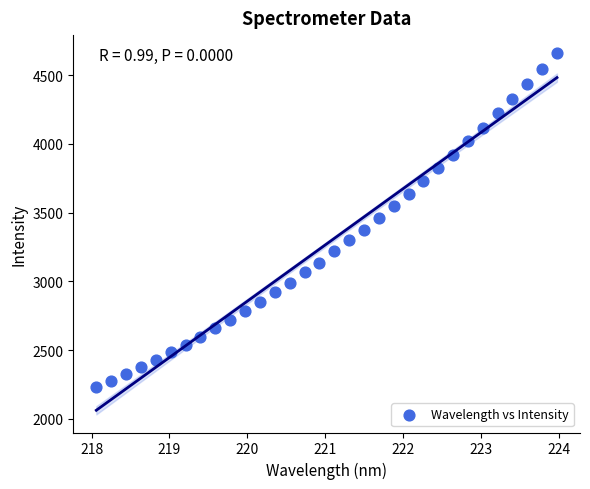

What is the range of Y values (max minus min)?

2431.7